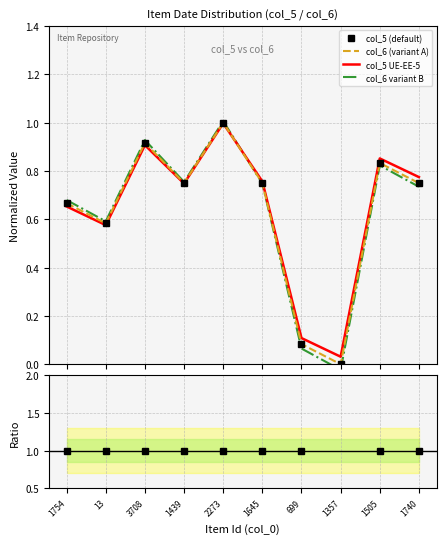

What is the approximate value of col_5 UE-EE-5 at 13?

0.6